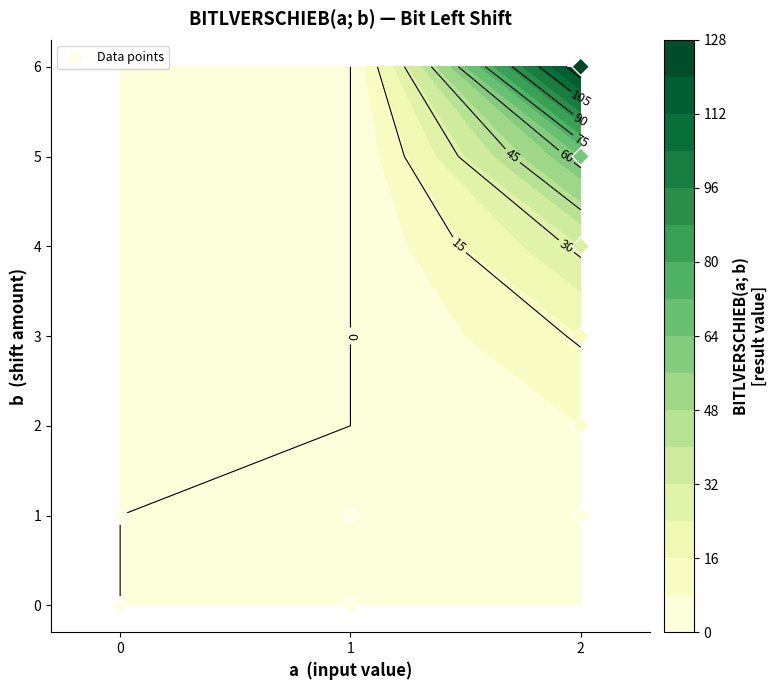

The value at 2 is 8. True or false?

False